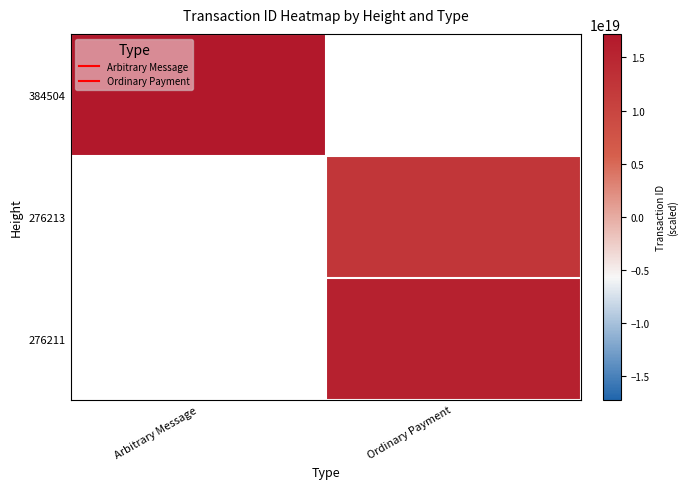

How many values in 276213 are above zero?

1